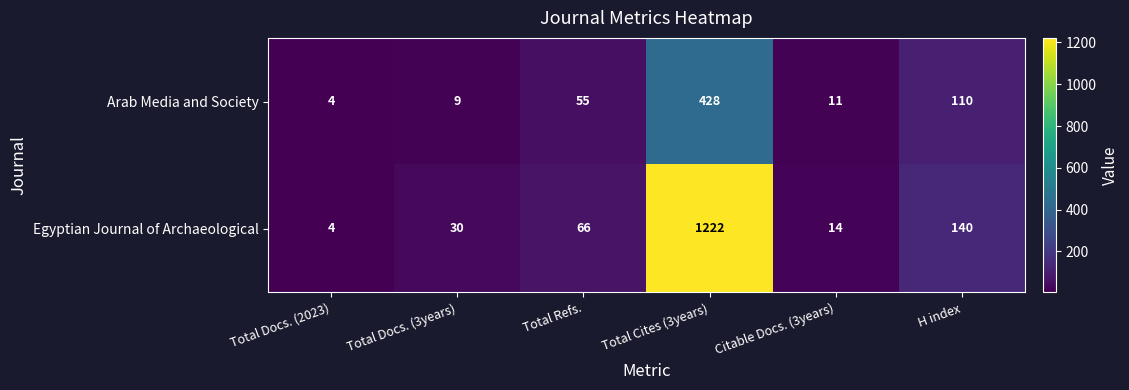

Rank the series by their maximum value, from lowest to highest.

Arab Media and Society, Egyptian Journal of Archaeological